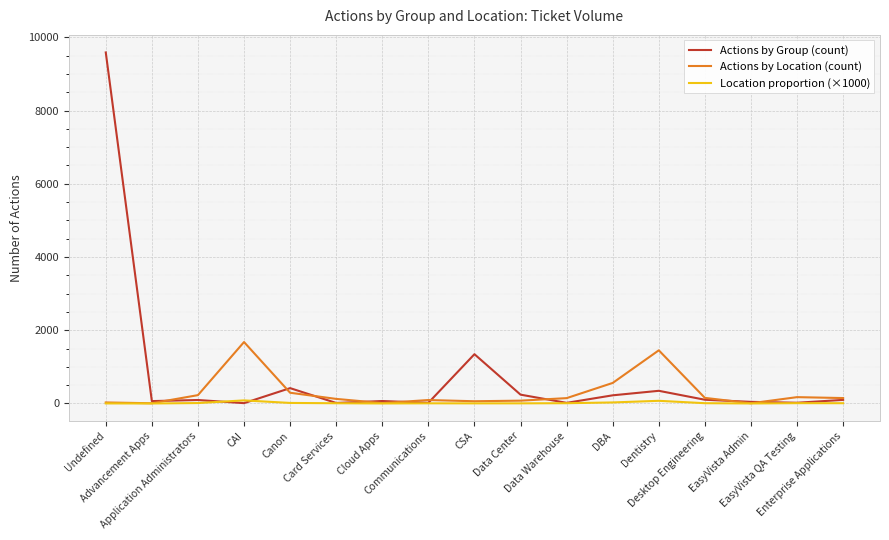

What are all the series names shown in the legend?

Actions by Group (count), Actions by Location (count), Location proportion (×1000)